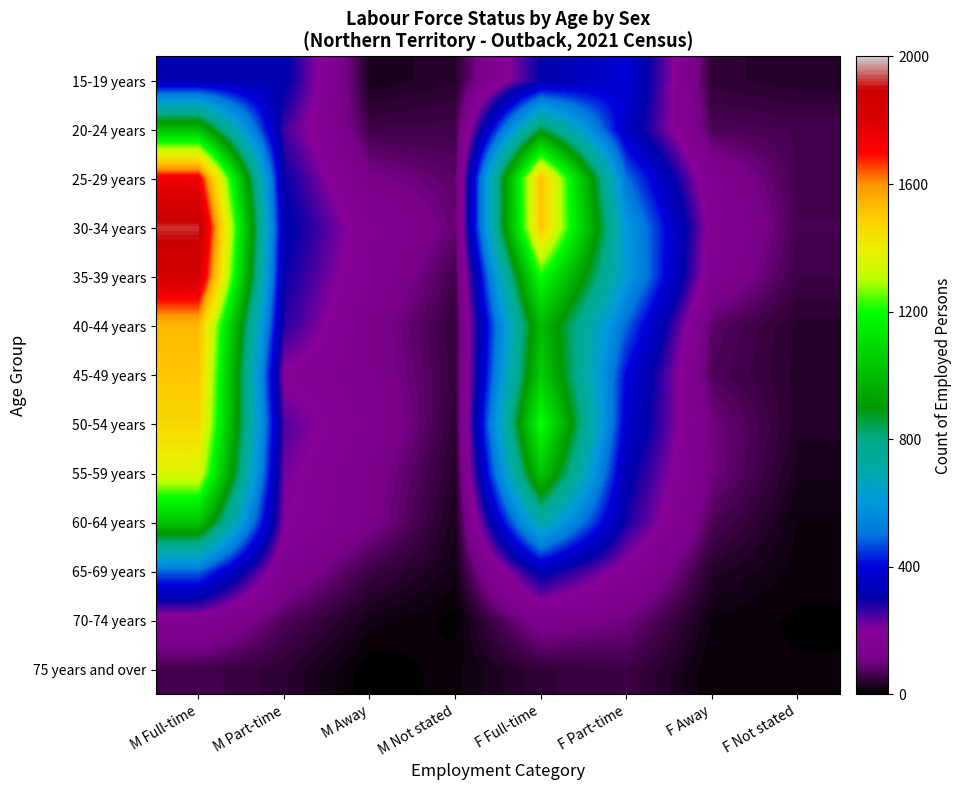

Which series has the largest total across all categories?

30-34 years